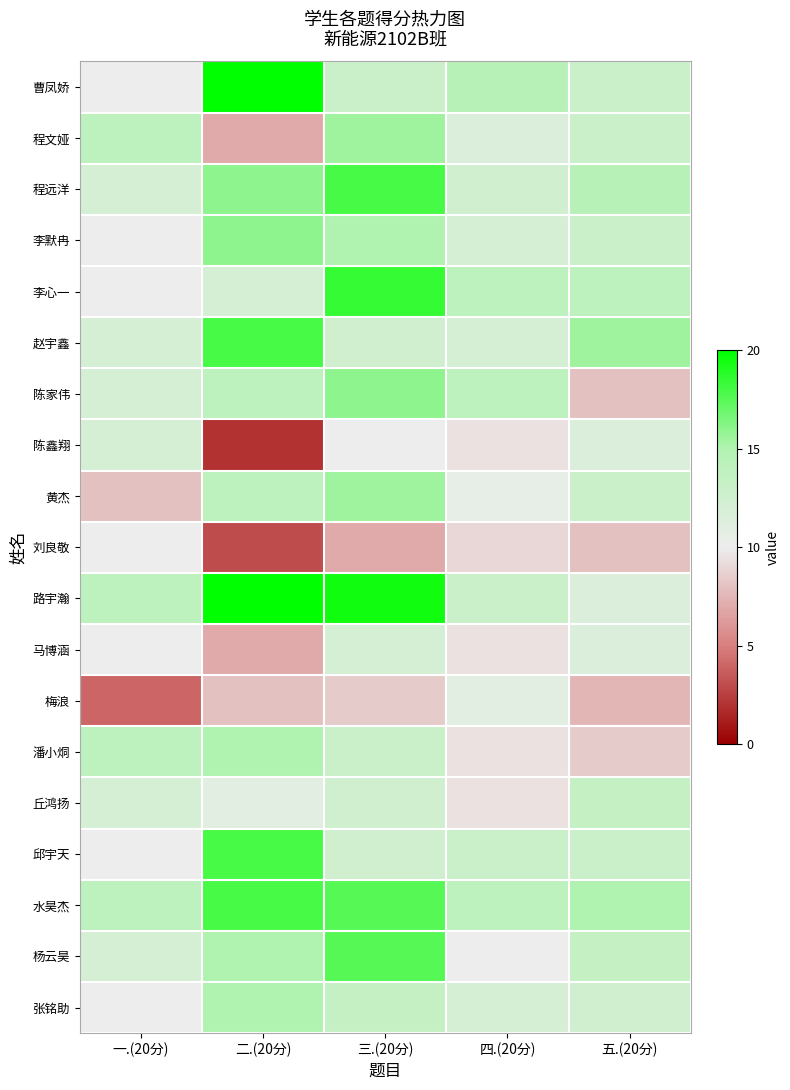

Rank the series at 五.(20分) from highest to lowest value.

赵宇鑫, 水昊杰, 程远洋, 李心一, 丘鸿扬, 杨云昊, 曹凤娇, 程文娅, 李默冉, 黄杰, 邱宇天, 张铭助, 陈鑫翔, 路宇瀚, 马博涵, 潘小烔, 陈家伟, 刘良敬, 梅浪